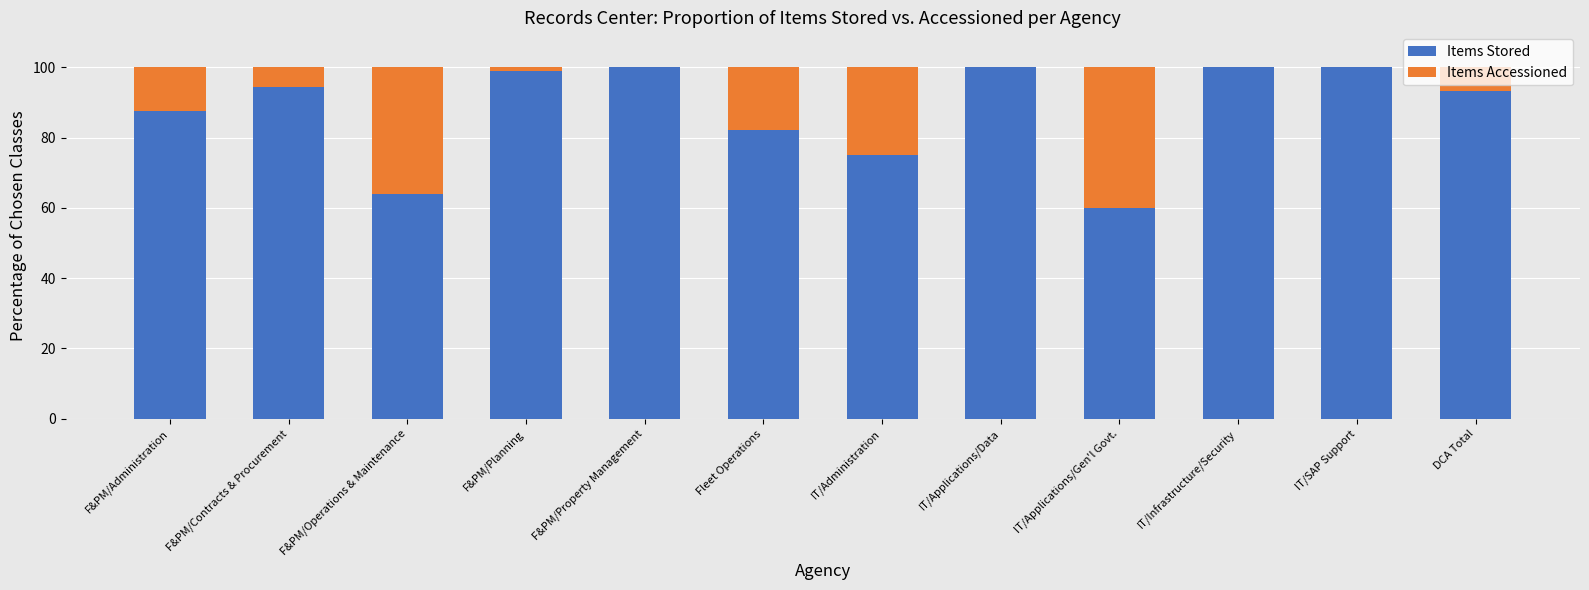

What is the sum of the Items Stored values at F&PM/Administration and F&PM/Operations & Maintenance?

151.5